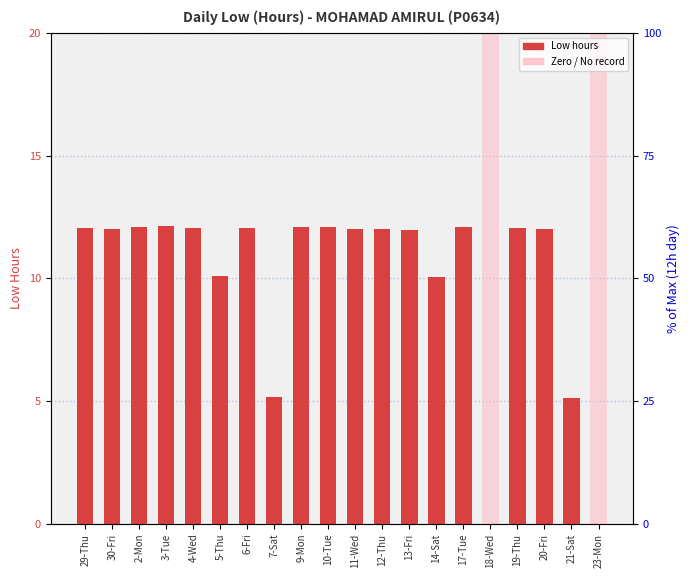

Reading left to right, list all the values displayed in this chart.

29-Thu=12.0	30-Fri=12.0	2-Mon=12.1	3-Tue=12.1	4-Wed=12.1	5-Thu=10.1	6-Fri=12.0	7-Sat=5.2	9-Mon=12.1	10-Tue=12.1	11-Wed=12.0	12-Thu=12.0	13-Fri=12.0	14-Sat=10.1	17-Tue=12.1	18-Wed=0.0	19-Thu=12.0	20-Fri=12.0	21-Sat=5.1	23-Mon=0.0